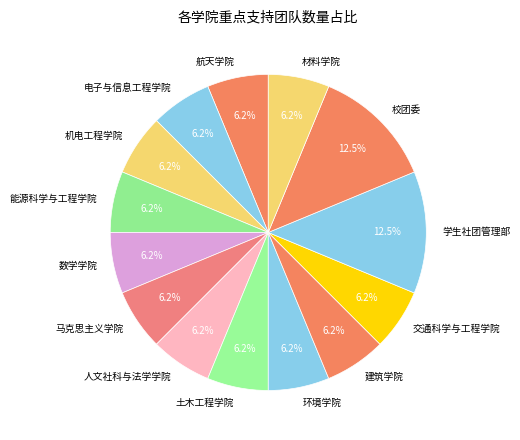

Combined, do 学生社团管理部 and 电子与信息工程学院 account for over 50%?

No